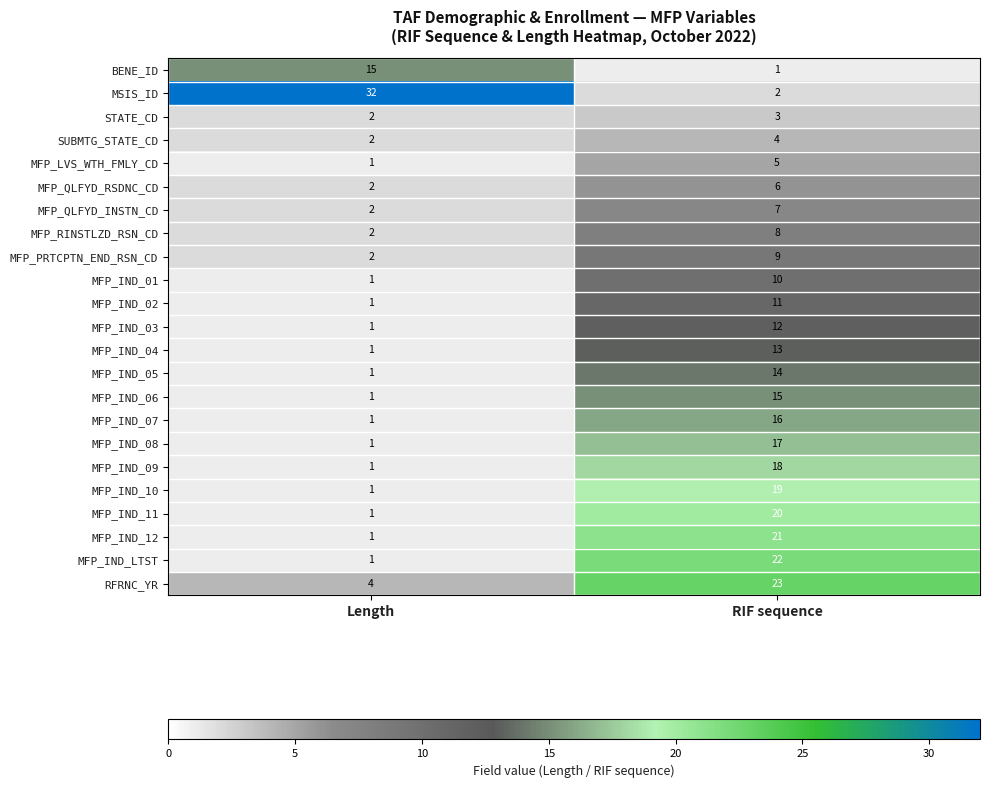

Which series has the largest range (max minus min)?

MSIS_ID